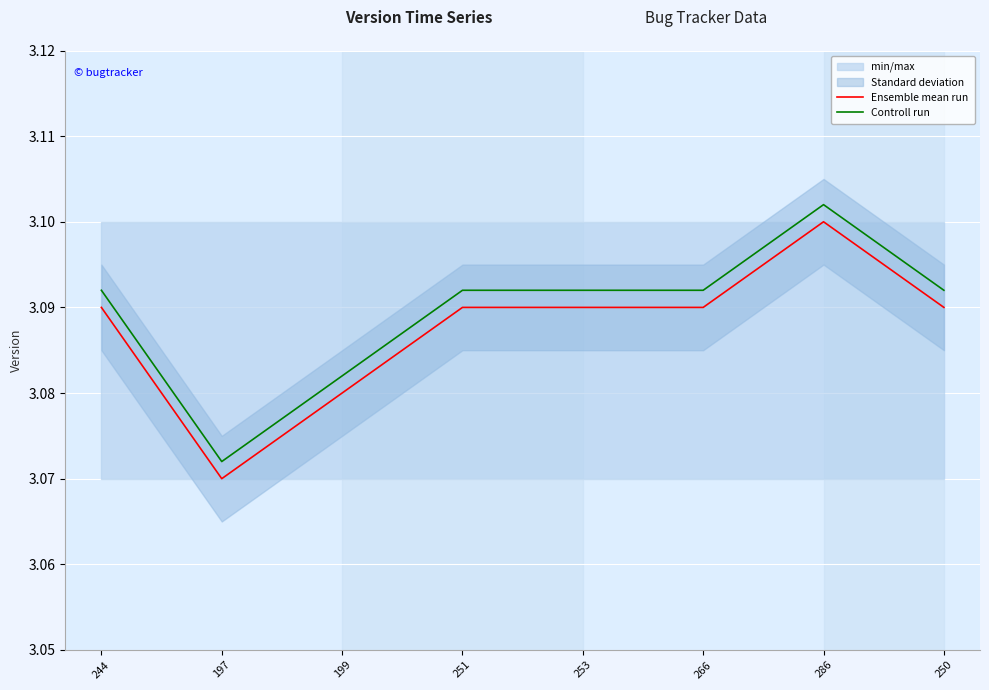

Which series has the largest total across all categories?

Controll run